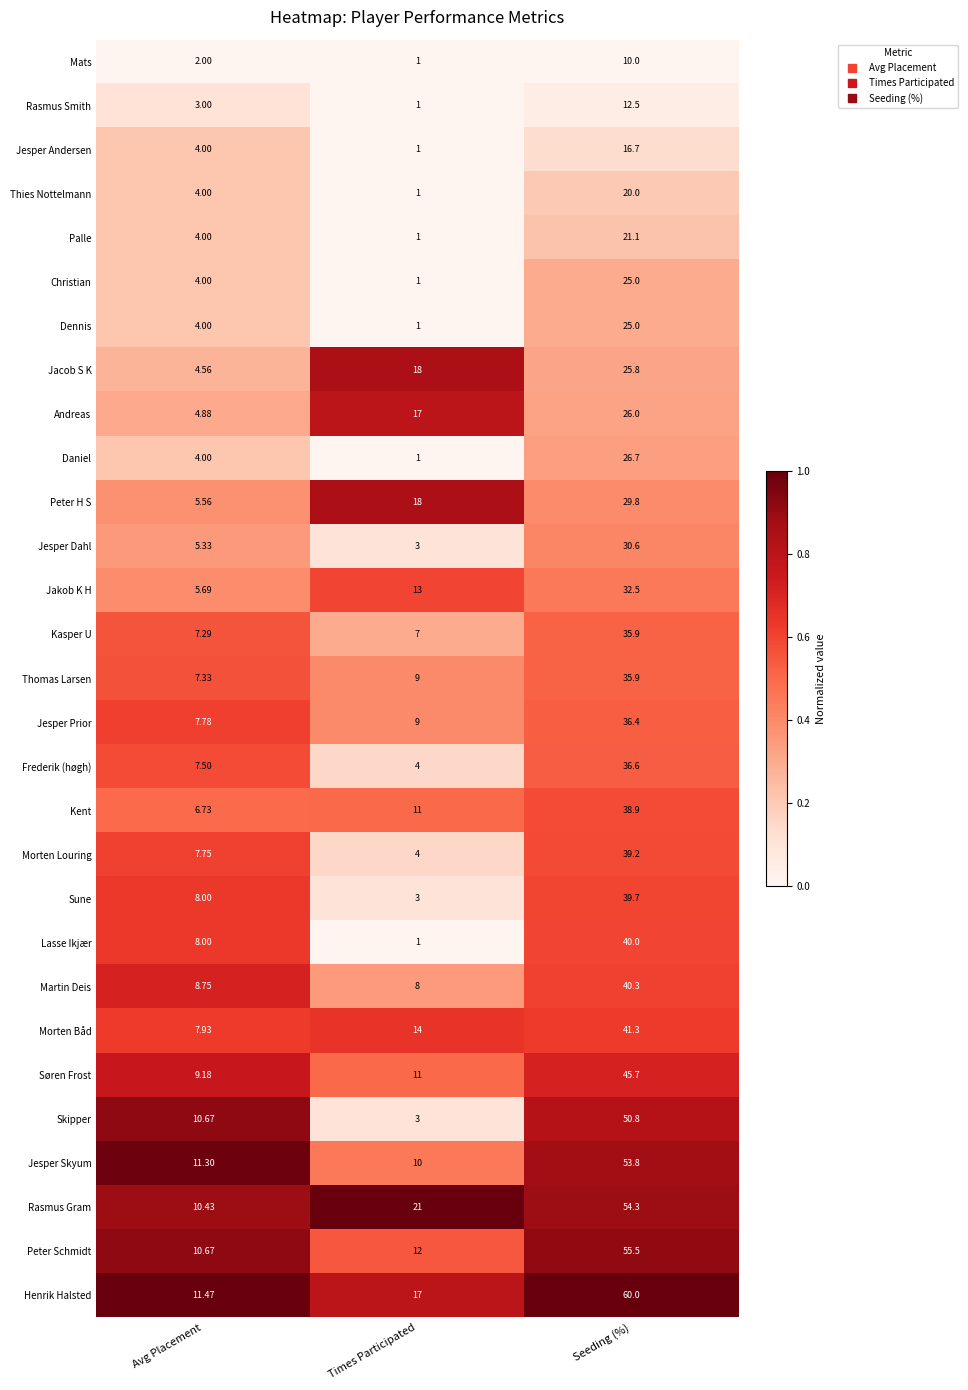

Between Times Participated and Seeding (%), which series saw the biggest shift?

Skipper